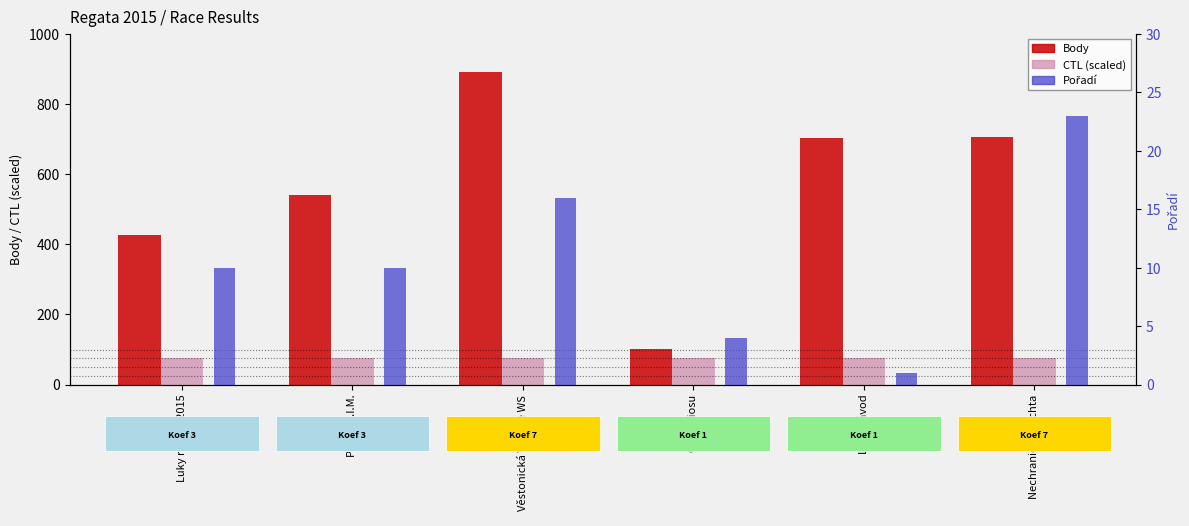

True or false: Body has a value of 101.0 at Cena Ziosu.

True